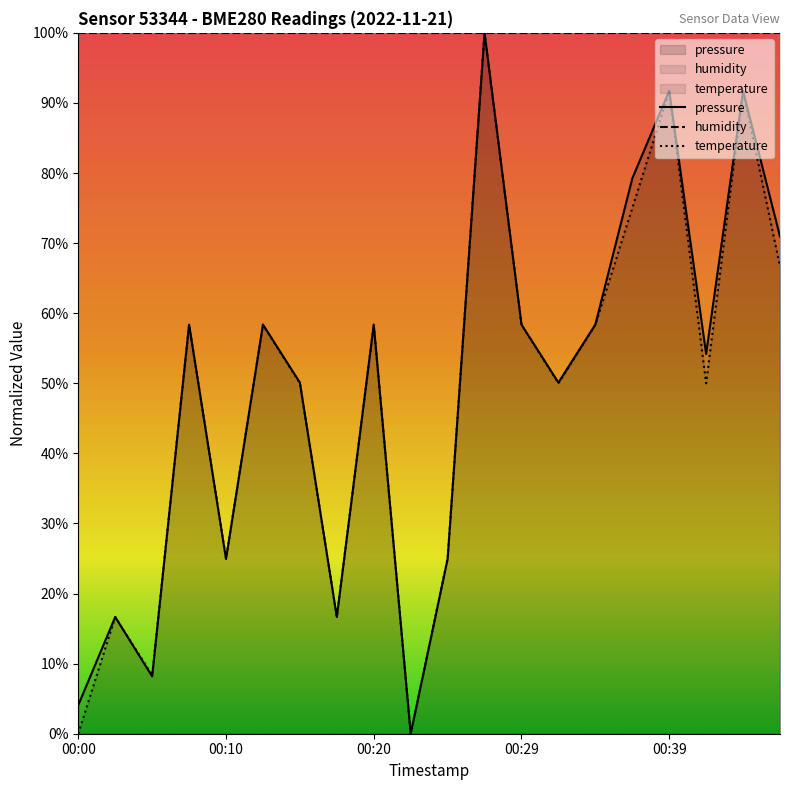

Which category has the highest value in the temperature series?

00:27